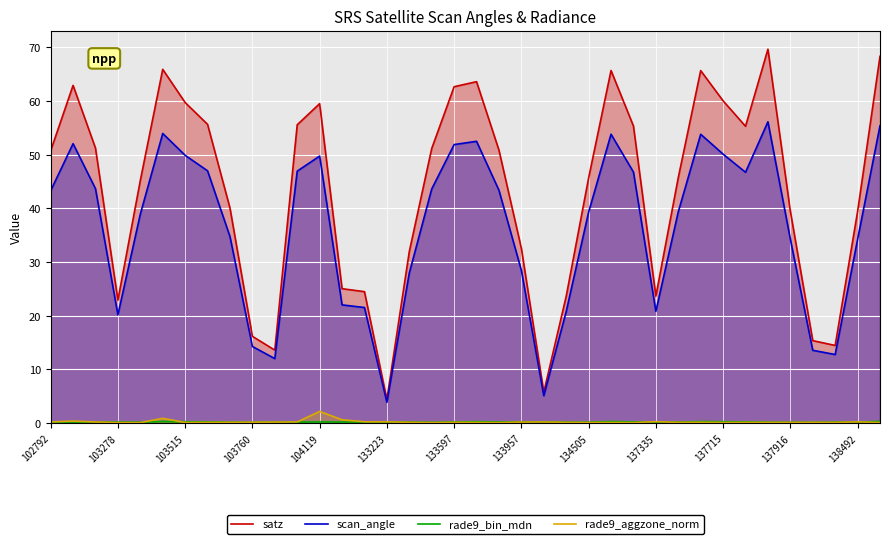

Is it true that satz equals 37.5 at 104119?

False